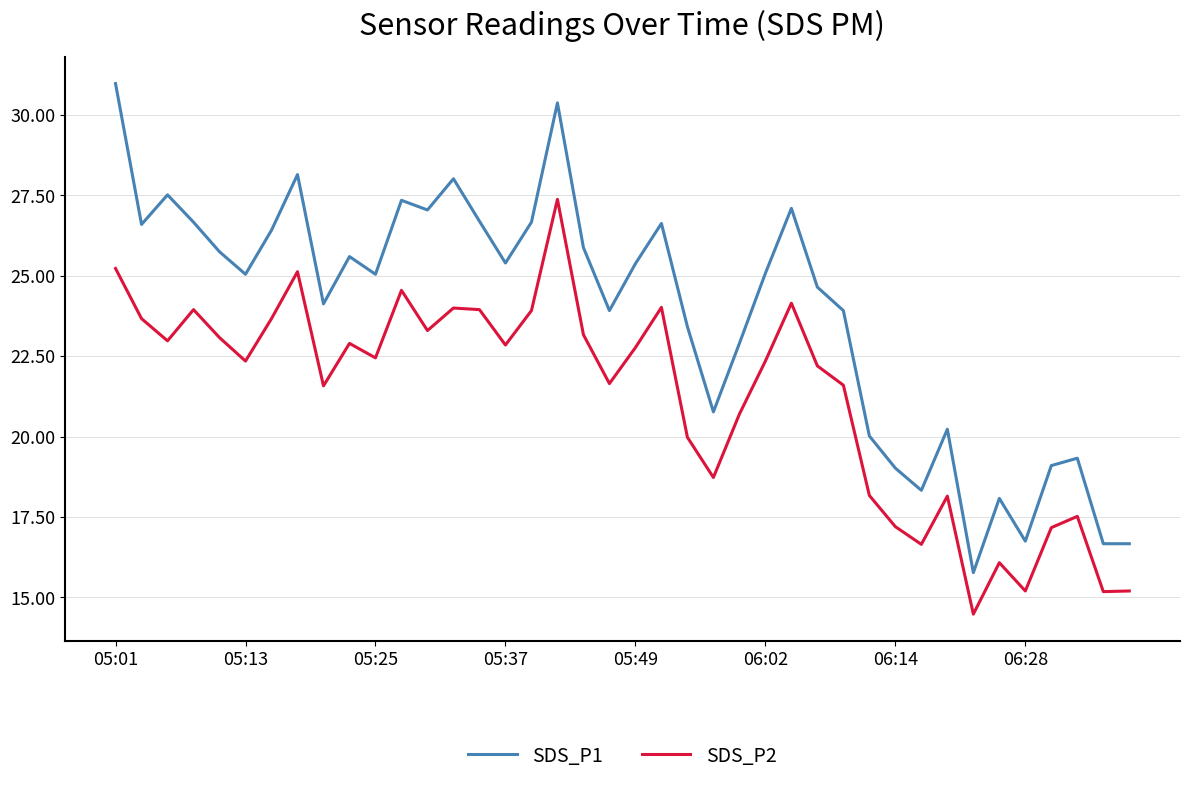

What is the difference between the maximum and minimum values in the SDS_P1 series?

15.2